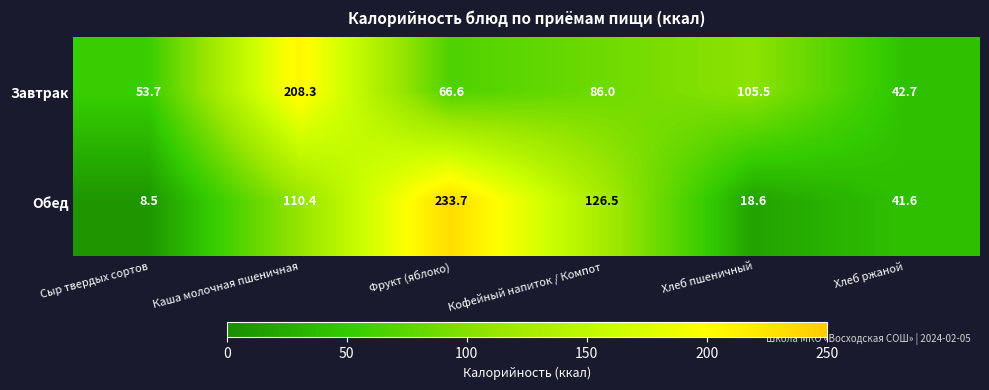

Which series changed the most between Фрукт (яблоко) and Хлеб ржаной?

Обед